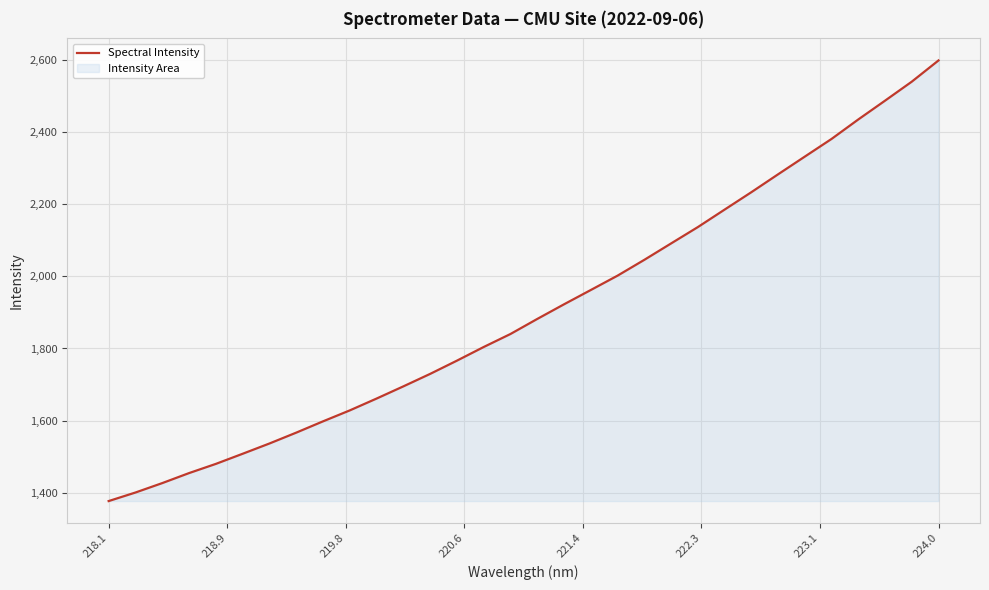

What is the smallest value displayed?

1376.8